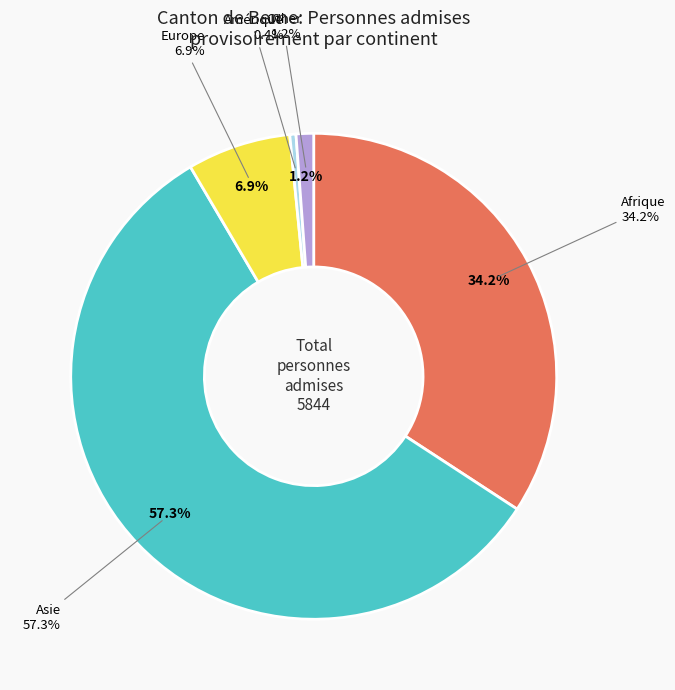

Which category has the biggest portion of the pie?

Asie